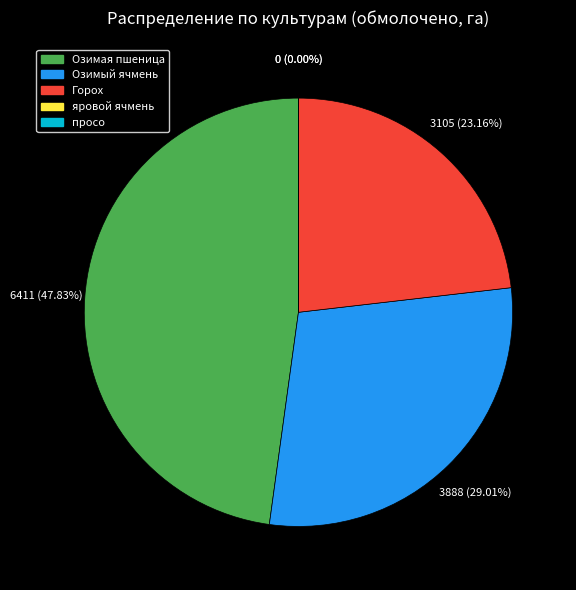

Is the sum of просо and яровой ячмень greater than half?

No